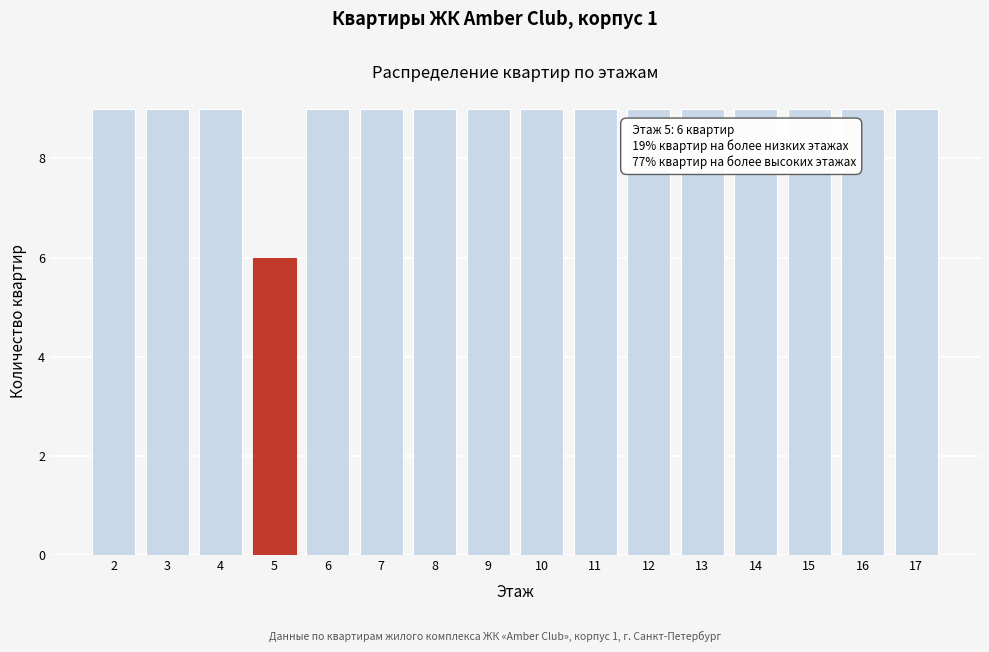

Reading right to left, extract all data points from this chart.

17=9	16=9	15=9	14=9	13=9	12=9	11=9	10=9	9=9	8=9	7=9	6=9	5=6	4=9	3=9	2=9